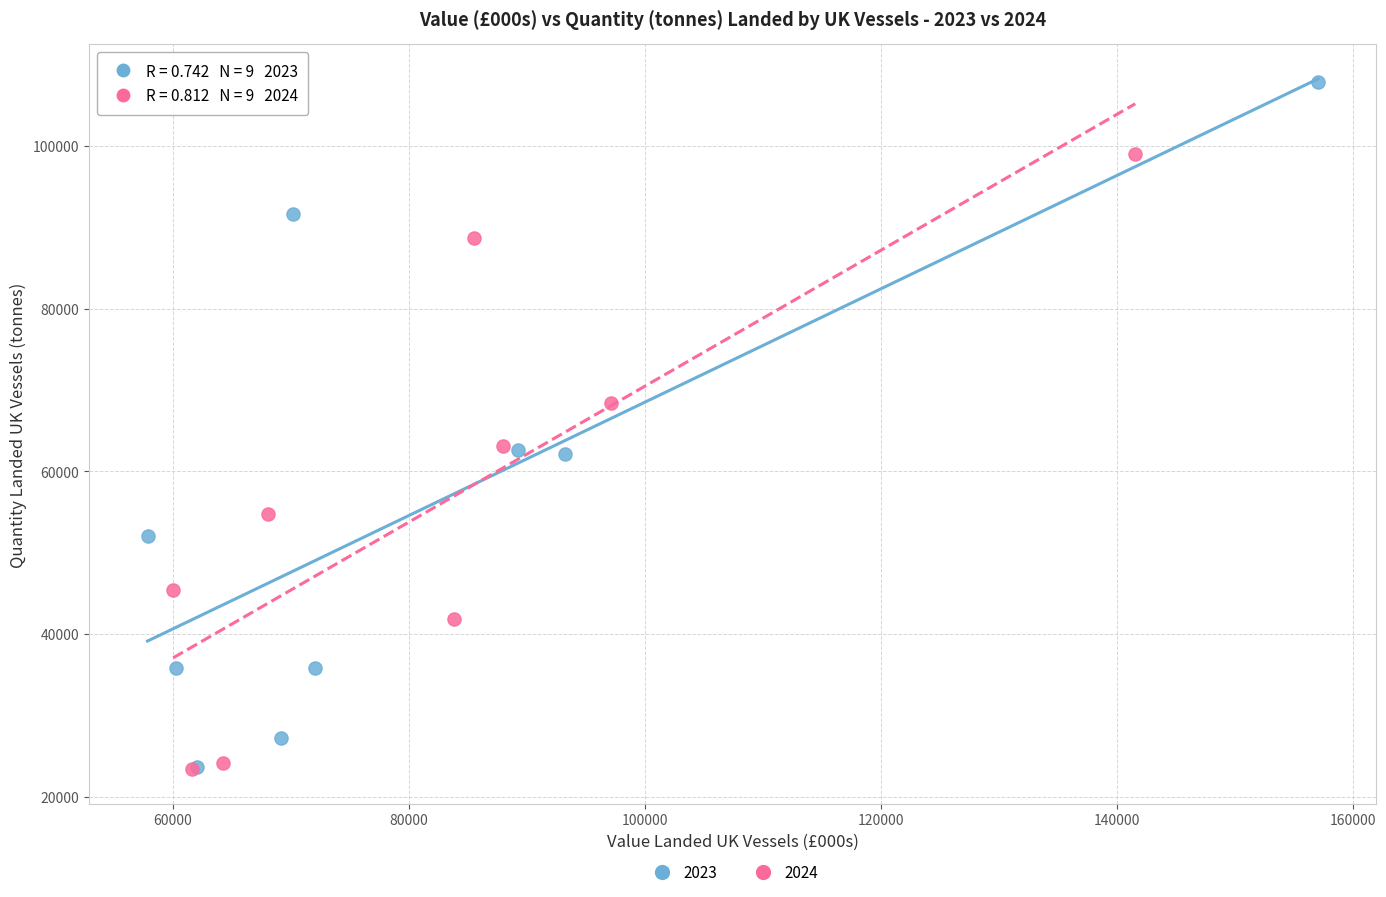

Which series reaches the maximum Y coordinate?

2023